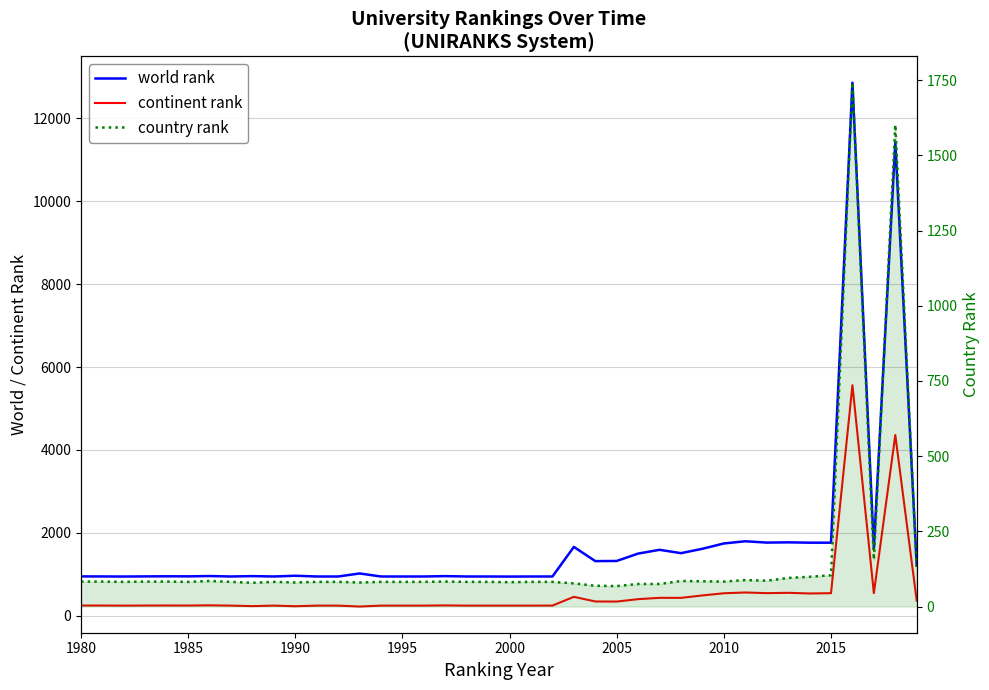

What is the minimum value for country rank?

68